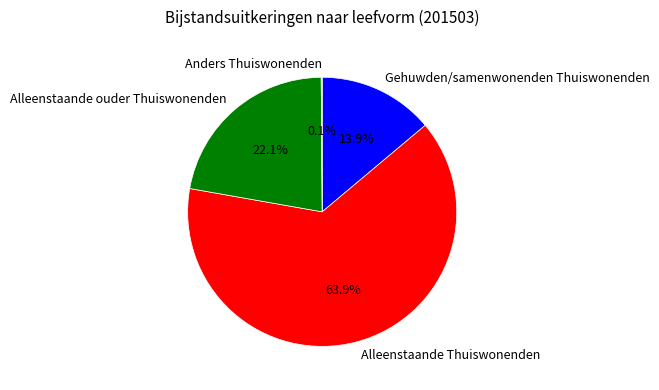

Which slice is the largest?

Alleenstaande Thuiswonenden